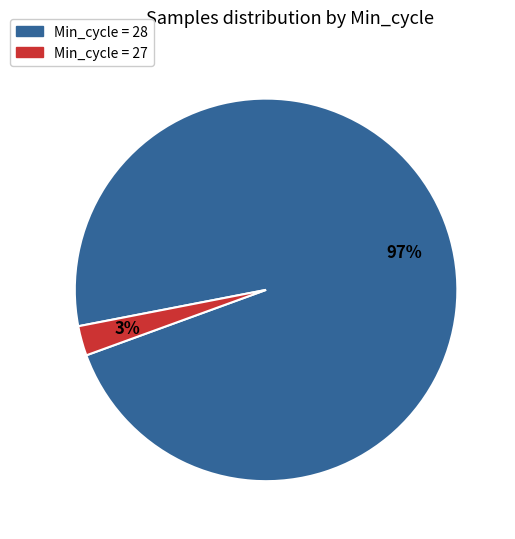

To the nearest percent, what is the average slice percentage?

50%